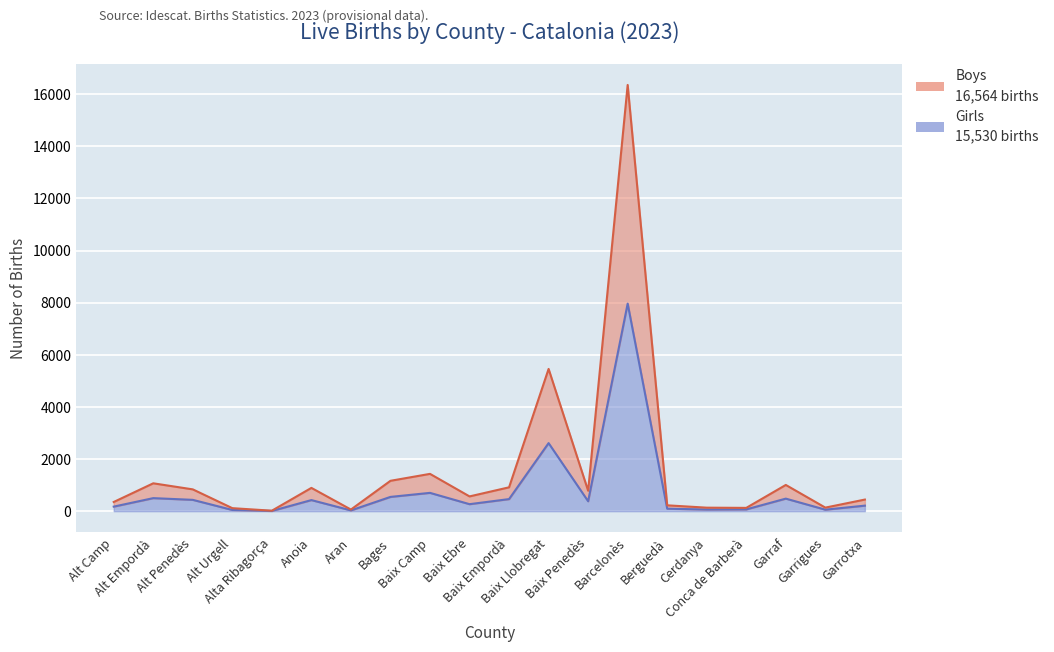

What is the value of the Boys point at the 7th from the left?

62